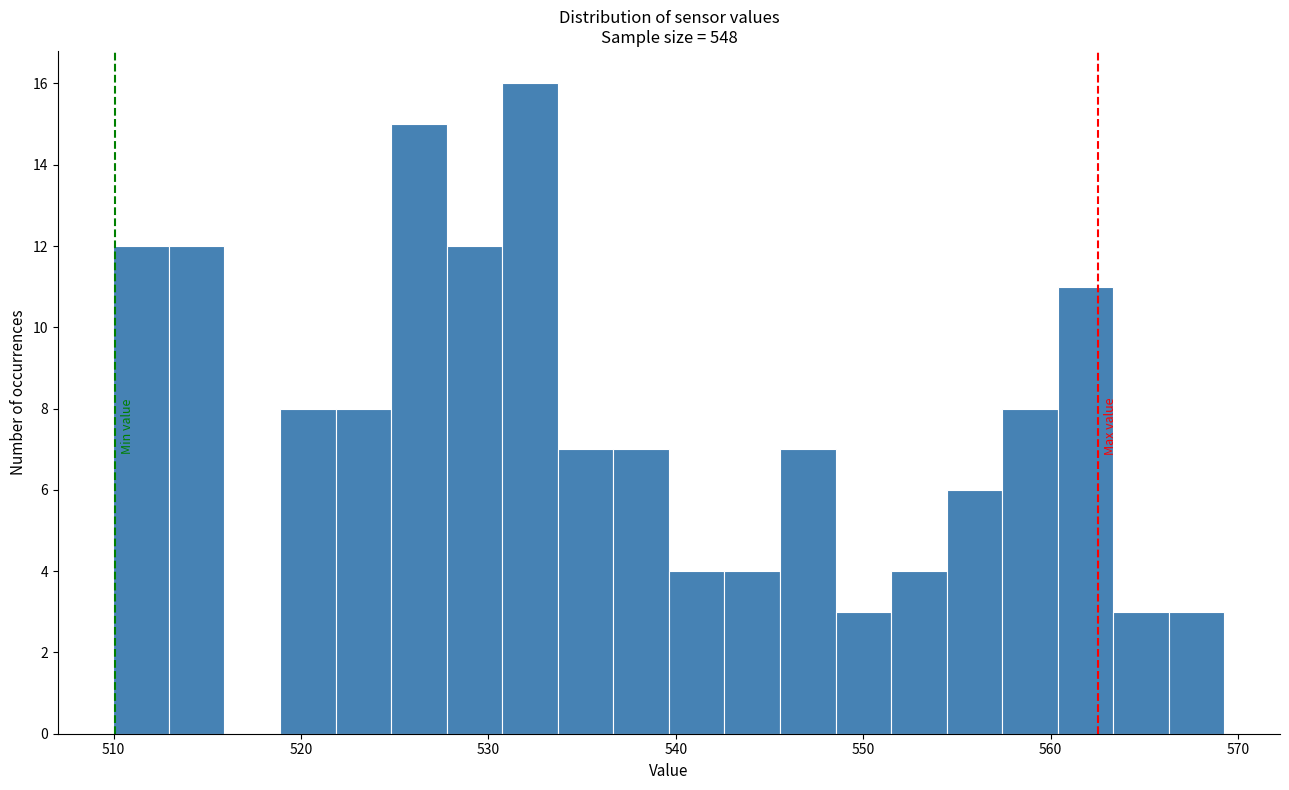

Around what value on the x-axis is the tallest bar? Give the approximate position of its centre, as read against the axis.

532